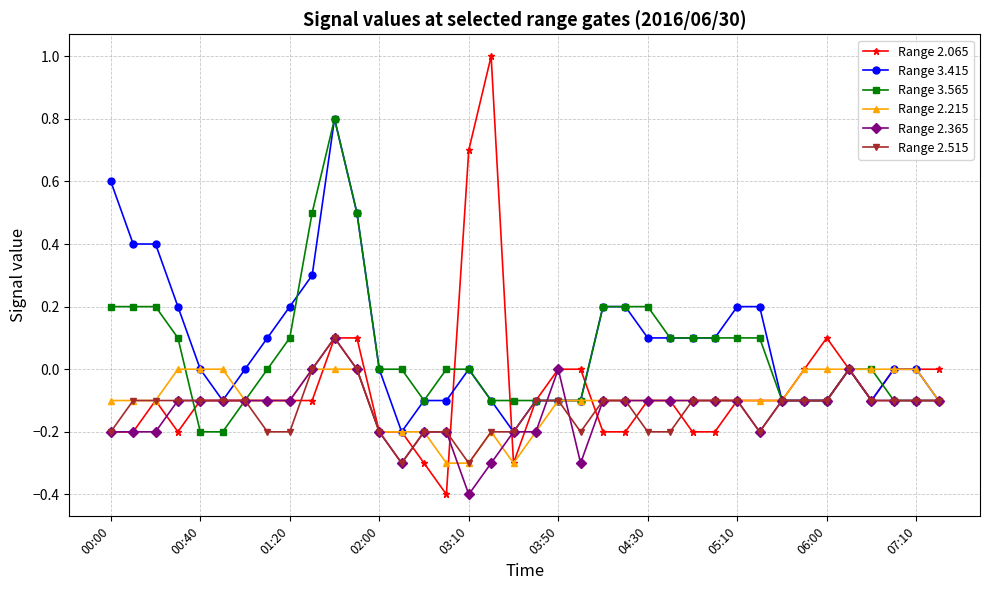

Which series has the largest range (max minus min)?

Range 2.065